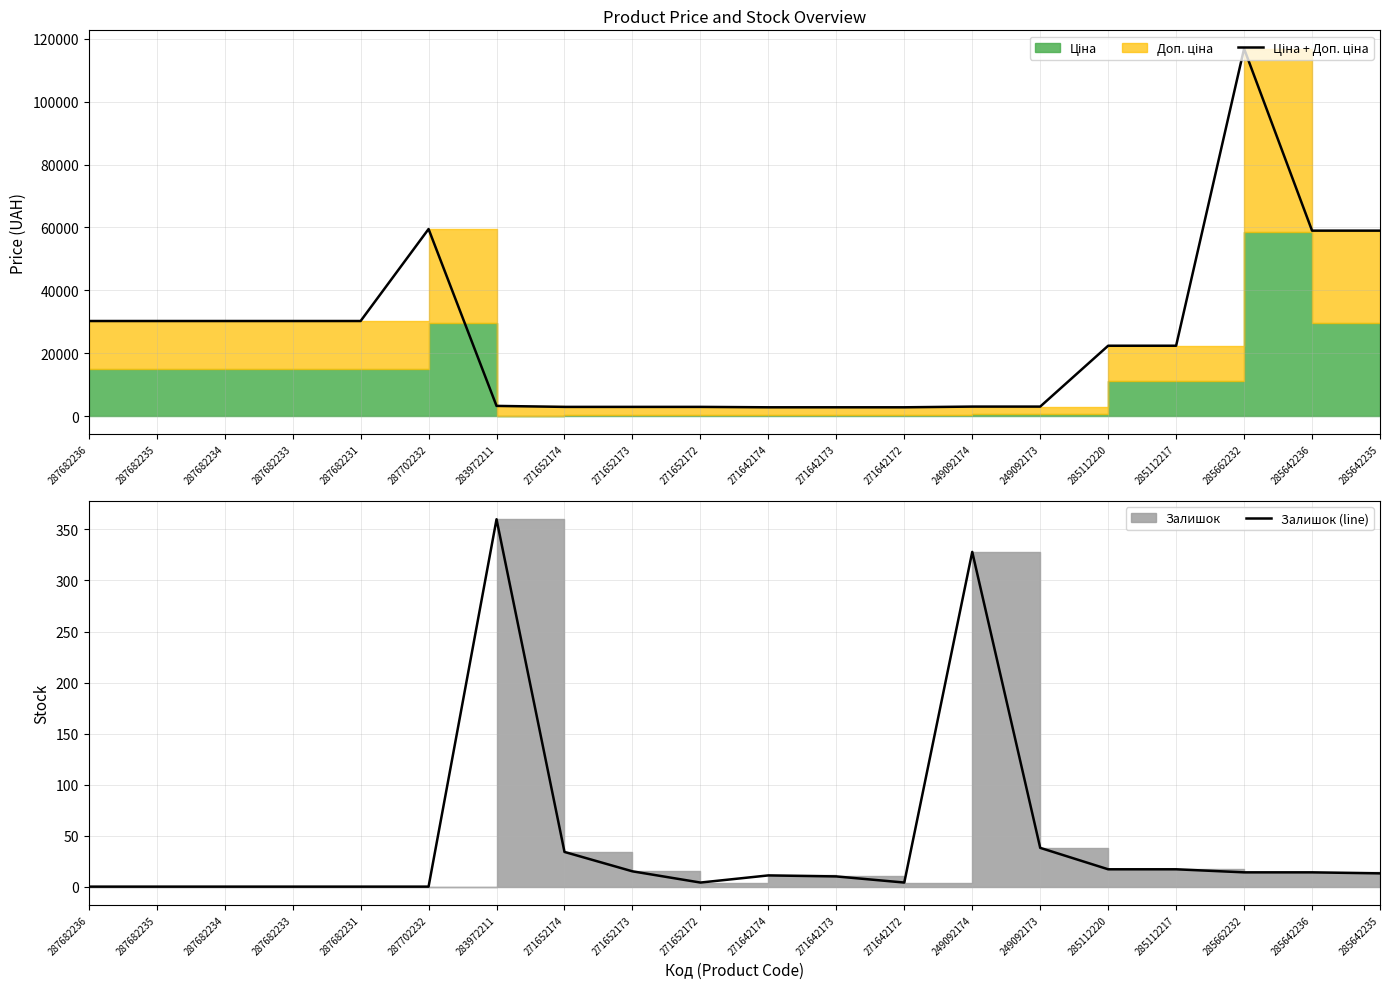

What position from the left is 249092174?

14